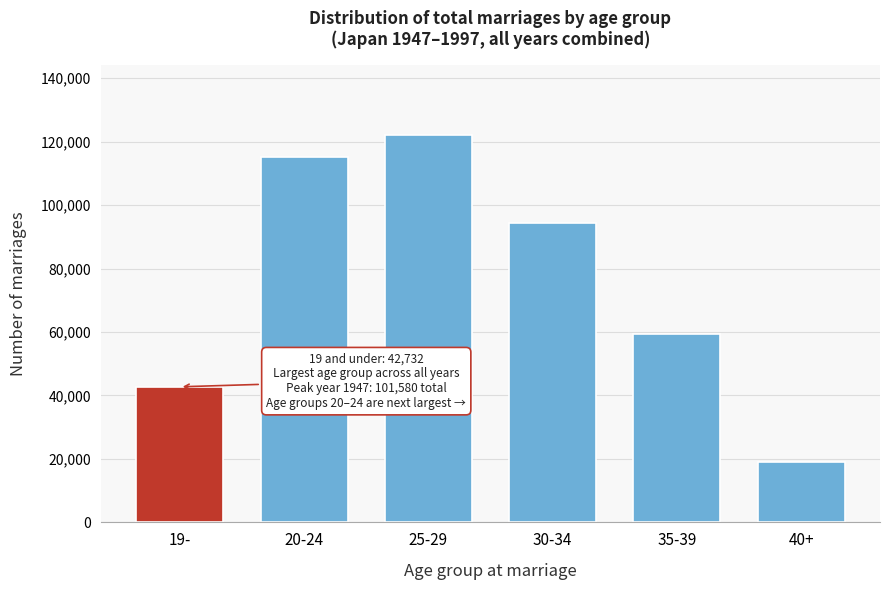

Reading right to left, extract all data points from this chart.

19183	59282	94234	122208	115115	42732